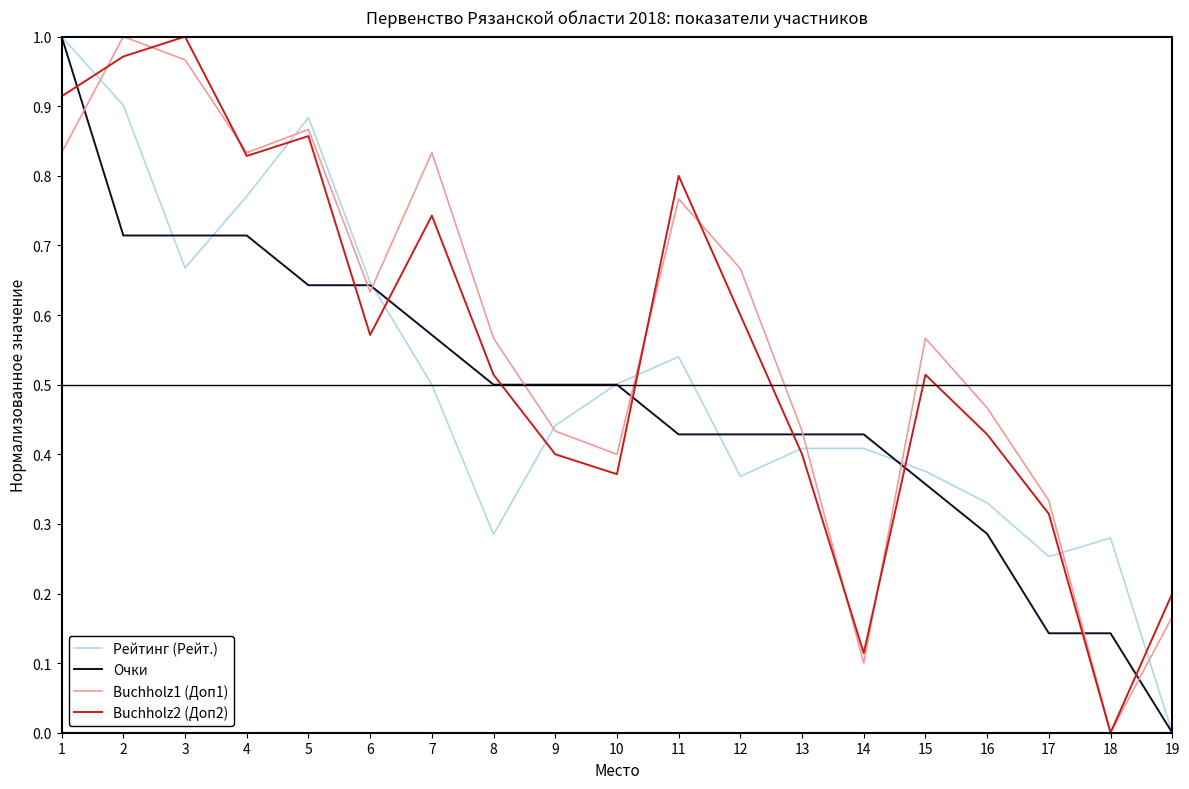

Is it true that Очки equals 0.4 at 16?

False